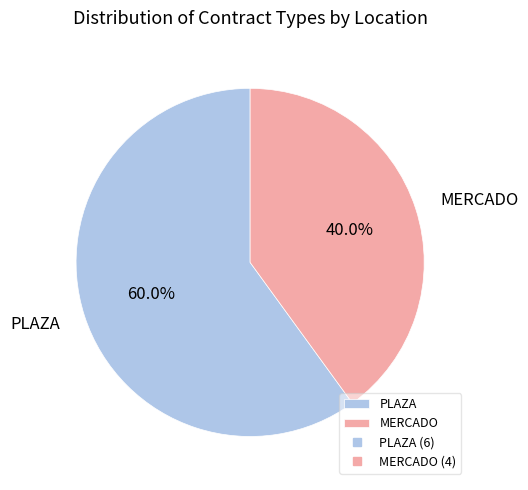

Count the number of slices in the pie.

2